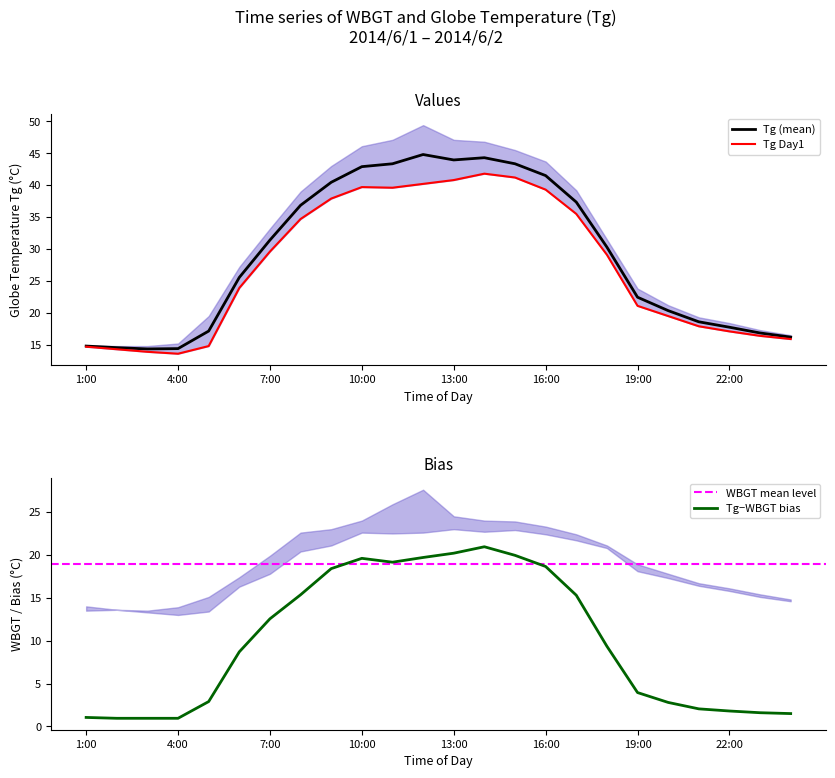

Is it true that Tg (mean) equals 22.1 at 10:00?

False